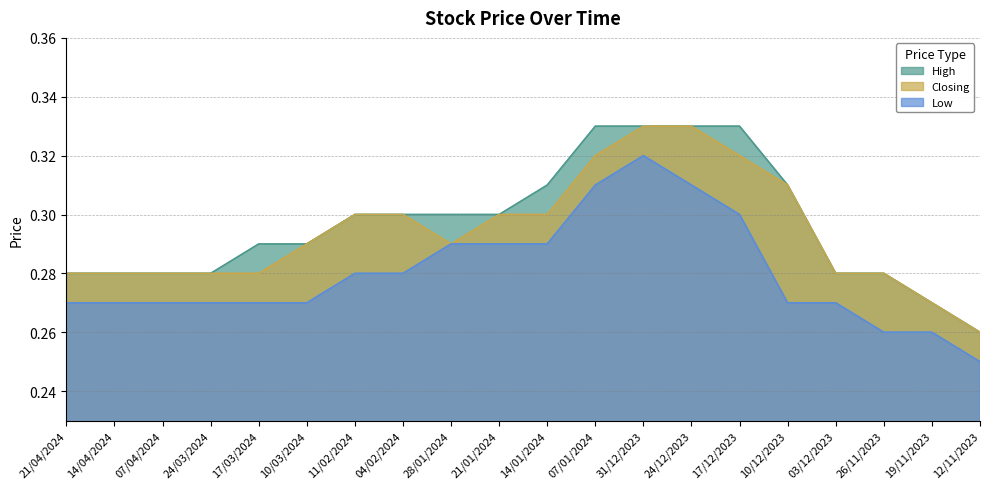

Which category has the highest value across all series?

07/01/2024